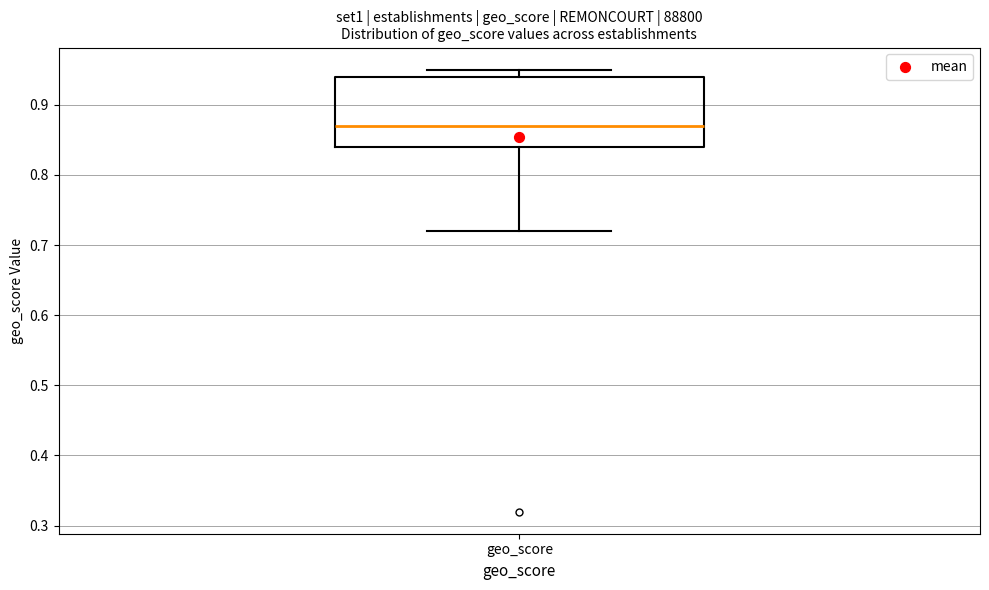

Where does the upper whisker of the box for geo_score end on the y-axis? The values are not printed on the chart, so give them approximately, as read against the axis.

0.95